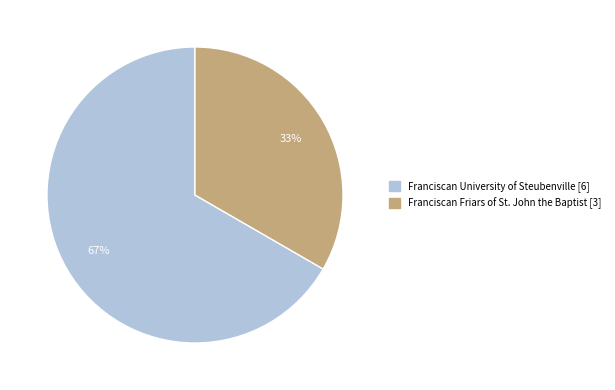

Is there a majority slice in this chart?

Yes